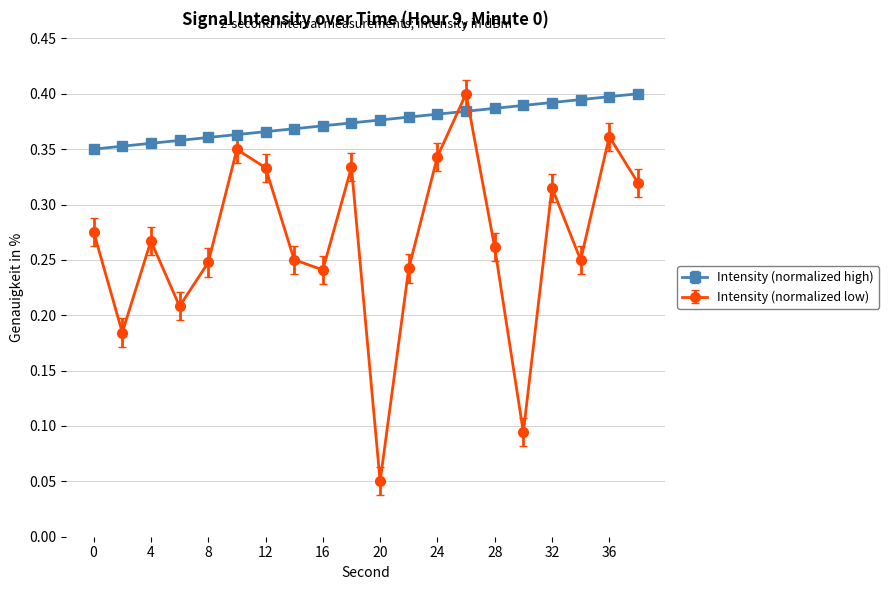

After their last crossing, which series has the higher values: Intensity (normalized low) or Intensity (normalized high)?

Intensity (normalized high)